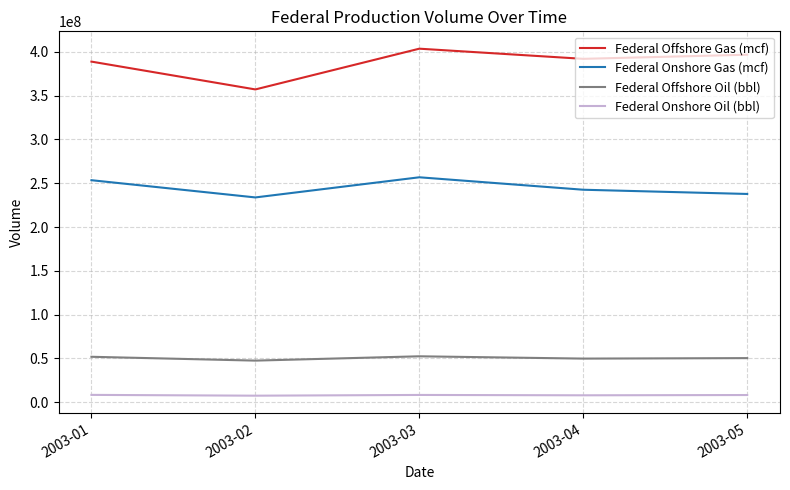

Which label corresponds to the largest value in the chart?

2003-03